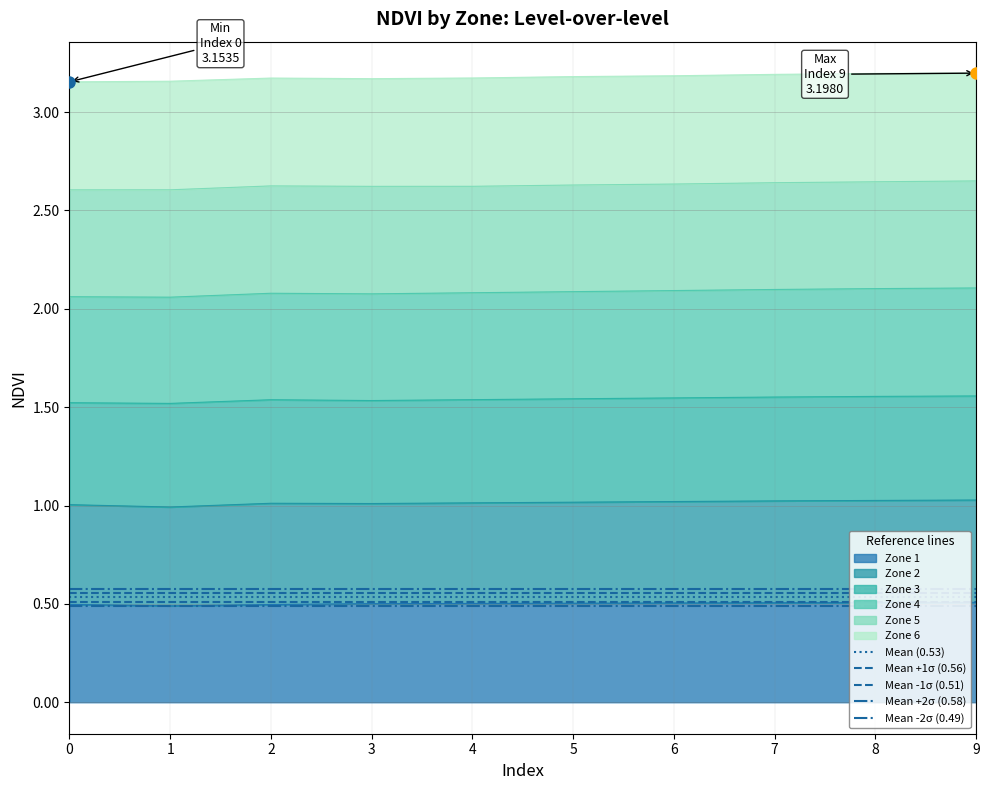

The value of Zone 1 at 2 is 0.5. True or false?

True